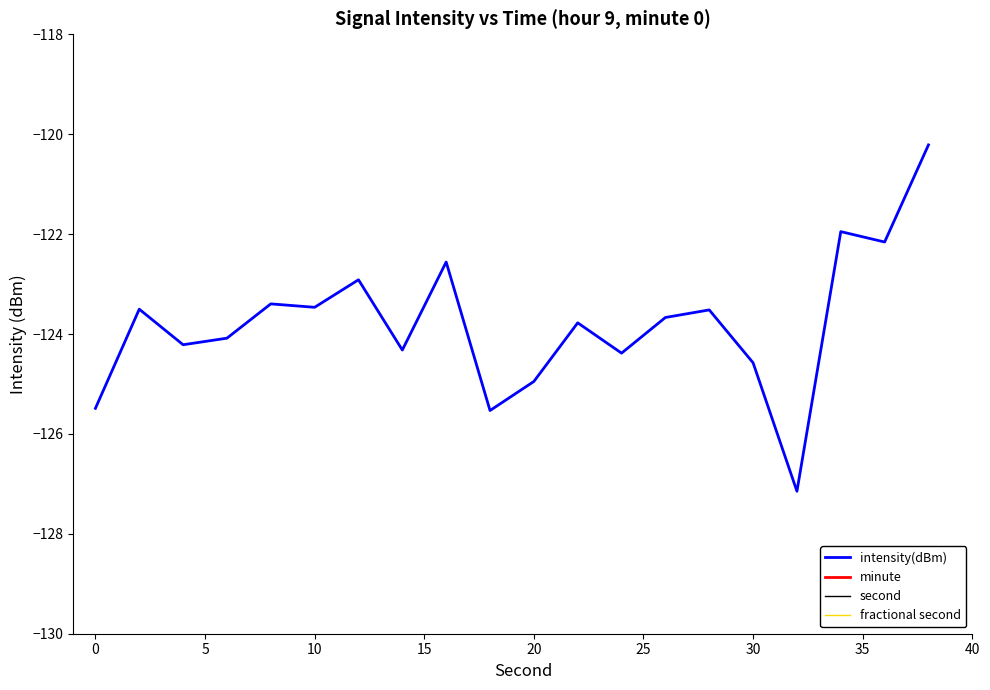

What is the lowest value of the intensity(dBm) series?

-127.1